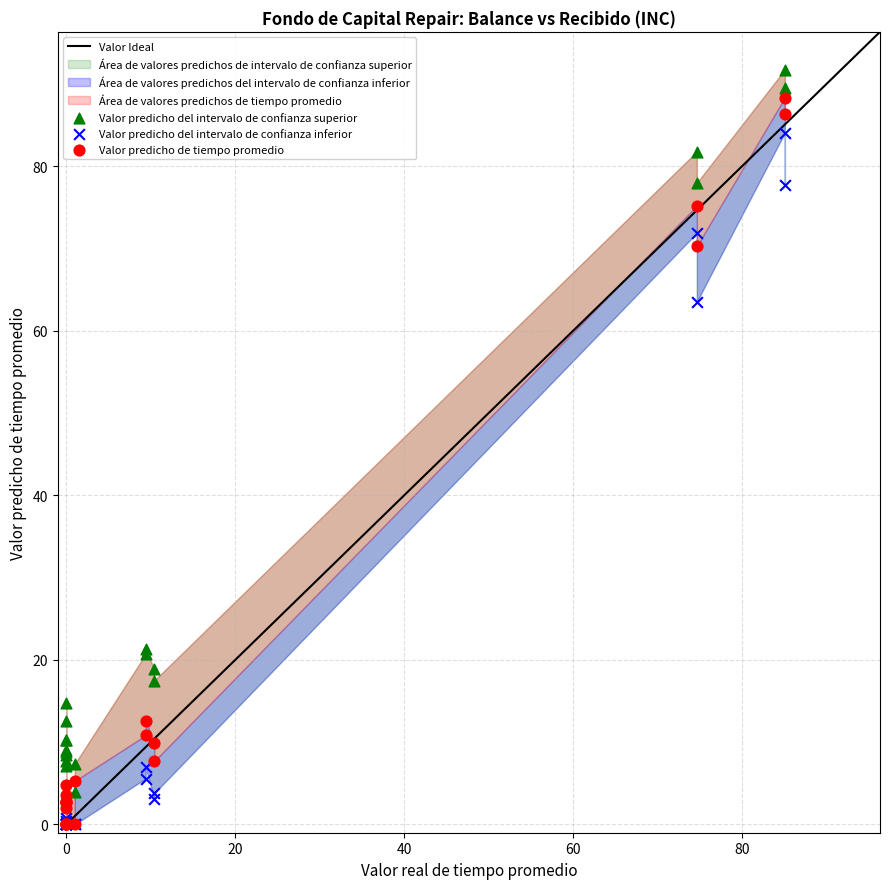

Across all series, what Y value is closest to 45?

63.5